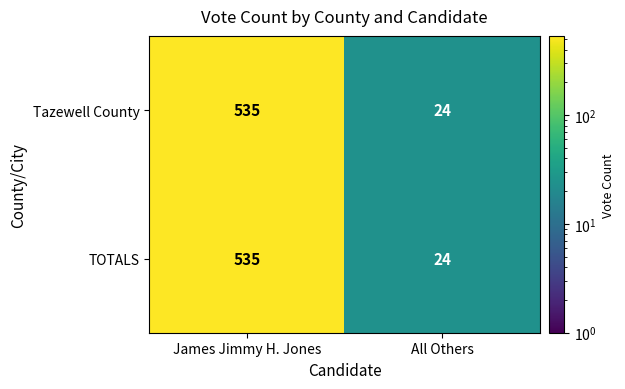

How many series are shown in this chart?

2